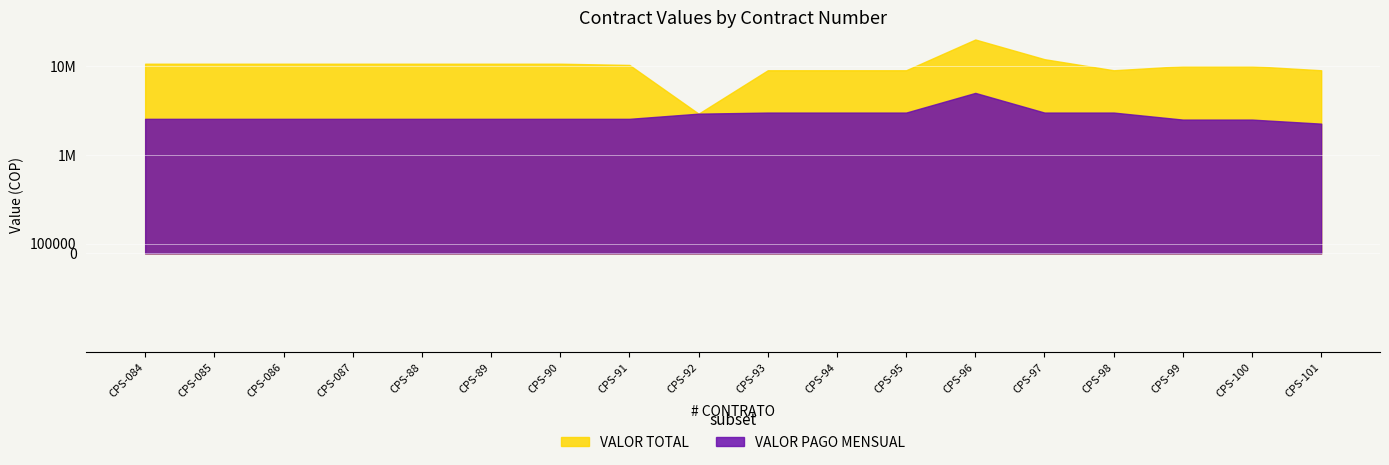

What is the value of the VALOR TOTAL point at the 8th from the left?

10333333